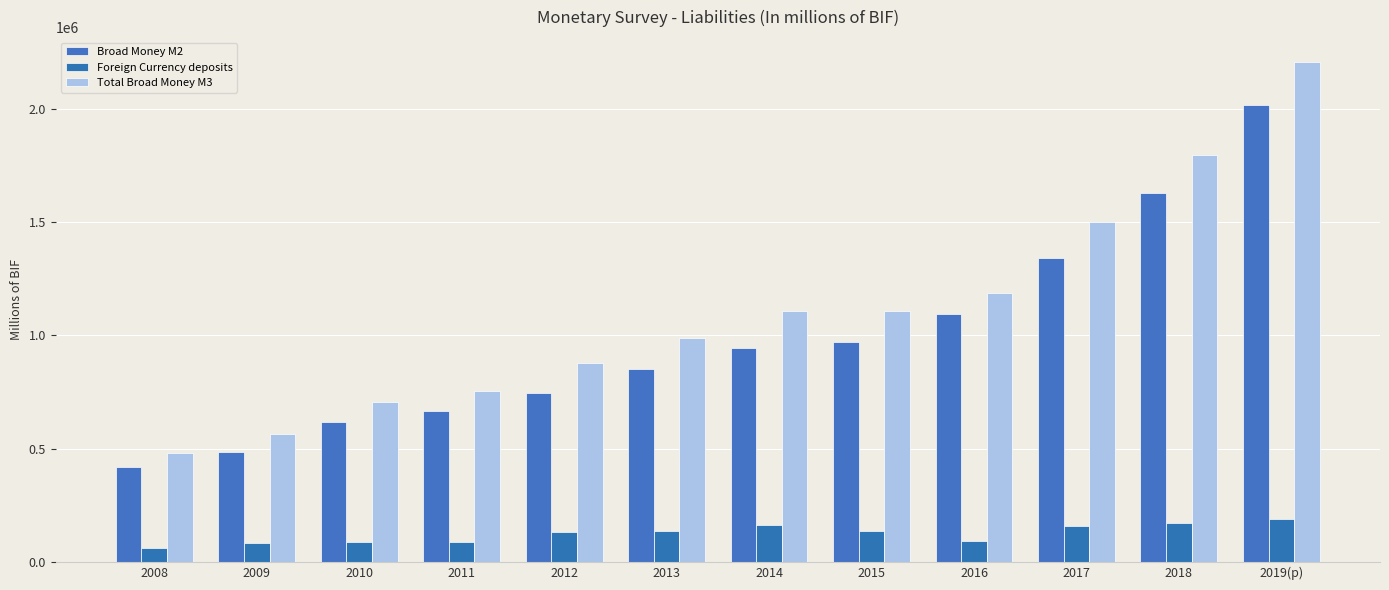

At which label is Foreign Currency deposits closest to 125581?

2012